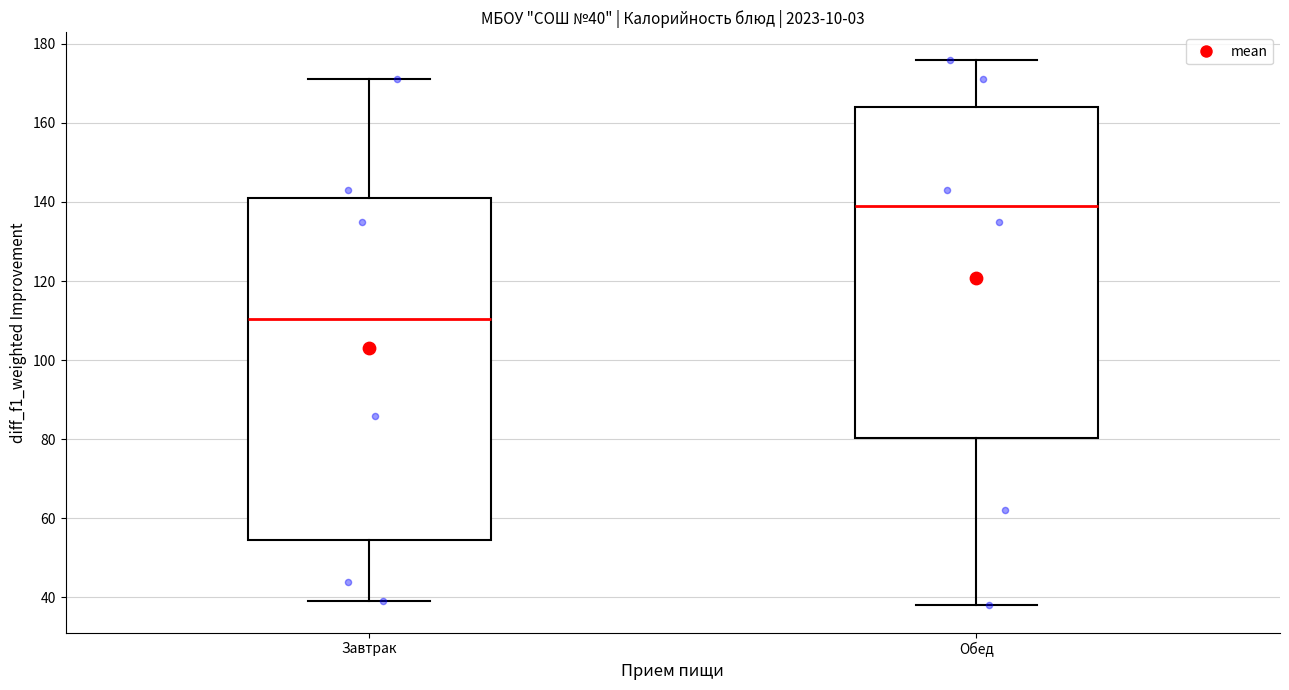

Which box is the tallest, from its lower edge to its upper edge?

Завтрак